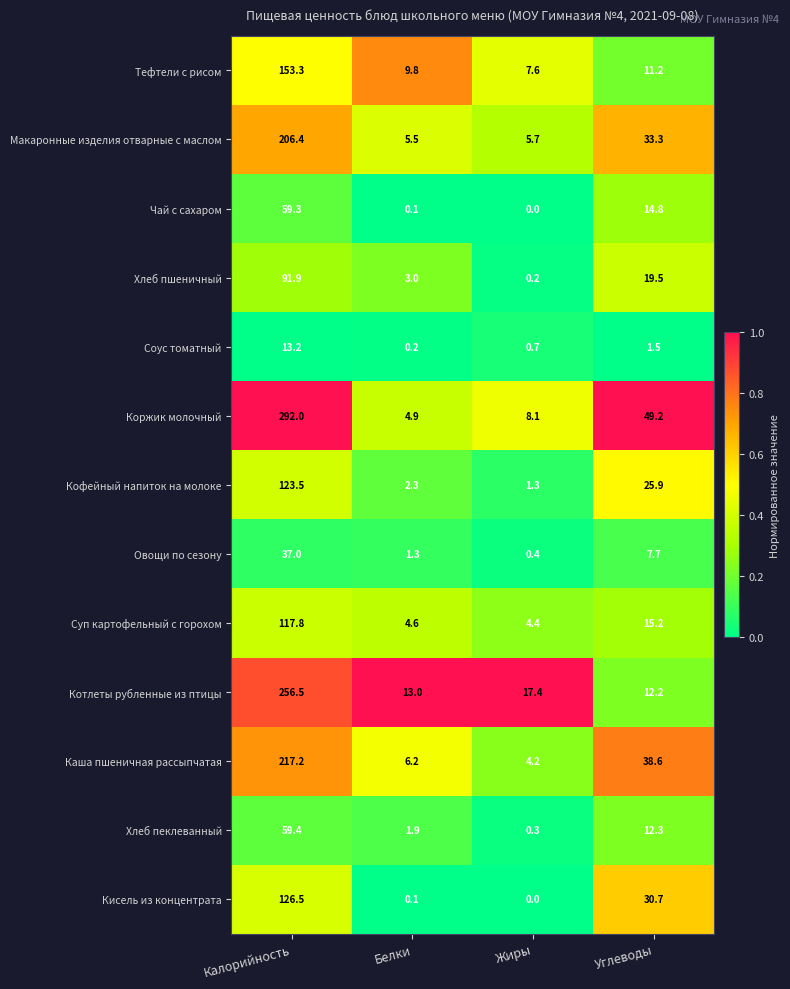

At how many categories does at least one series exceed 0?

4